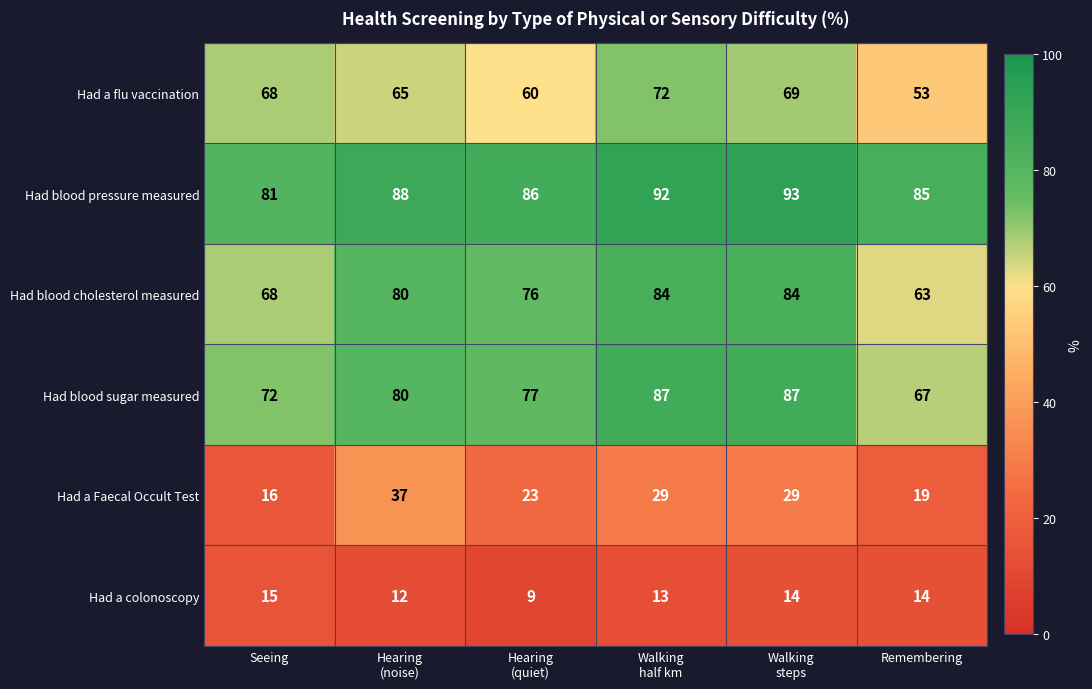

What is the lowest value of the Had blood cholesterol measured series?

63